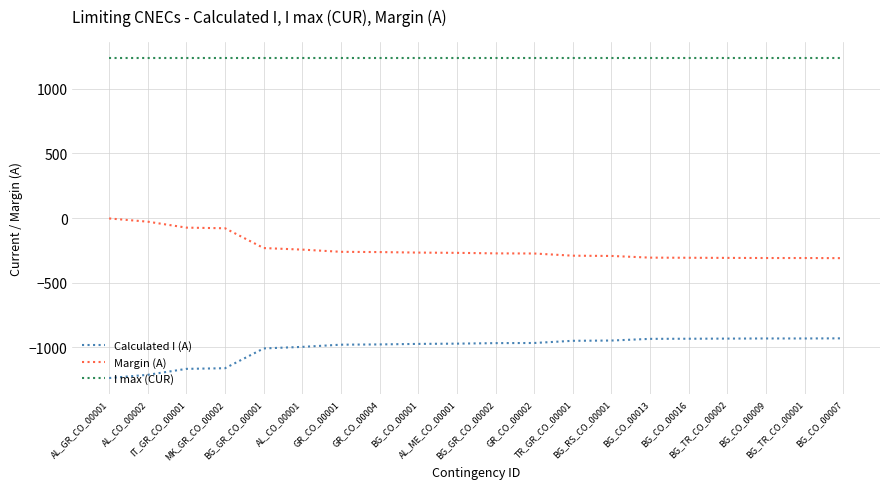

Rank the series by their maximum value, from highest to lowest.

I max (CUR), Margin (A), Calculated I (A)